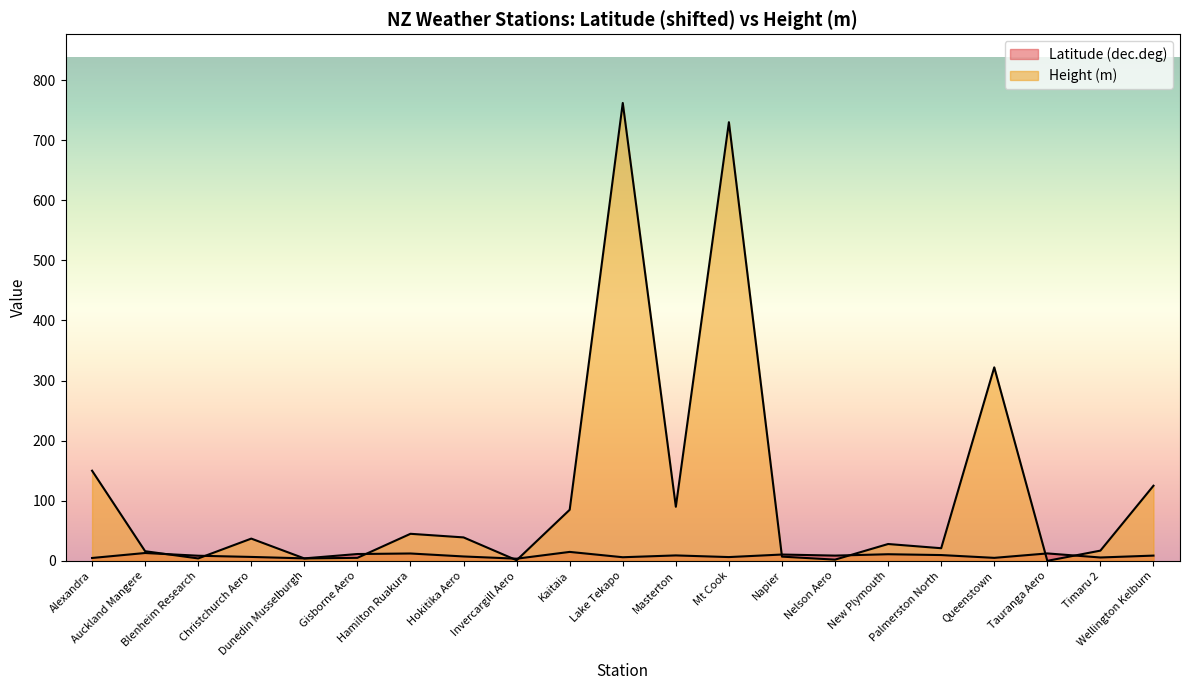

Rank the categories by Height (m) value from lowest to highest.

Tauranga Aero, Invercargill Aero, Nelson Aero, Blenheim Research, Dunedin Musselburgh, Gisborne Aero, Napier, Auckland Mangere, Timaru 2, Palmerston North, New Plymouth, Christchurch Aero, Hokitika Aero, Hamilton Ruakura, Kaitaia, Masterton, Wellington Kelburn, Alexandra, Queenstown, Mt Cook, Lake Tekapo